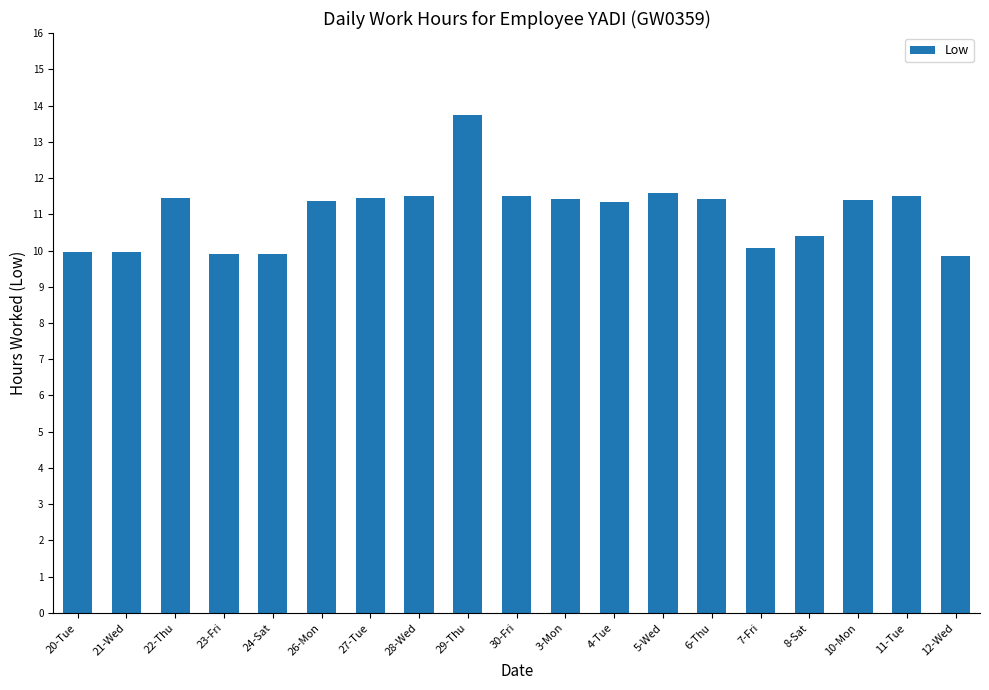

Between 8-Sat and 27-Tue, which is larger?

27-Tue